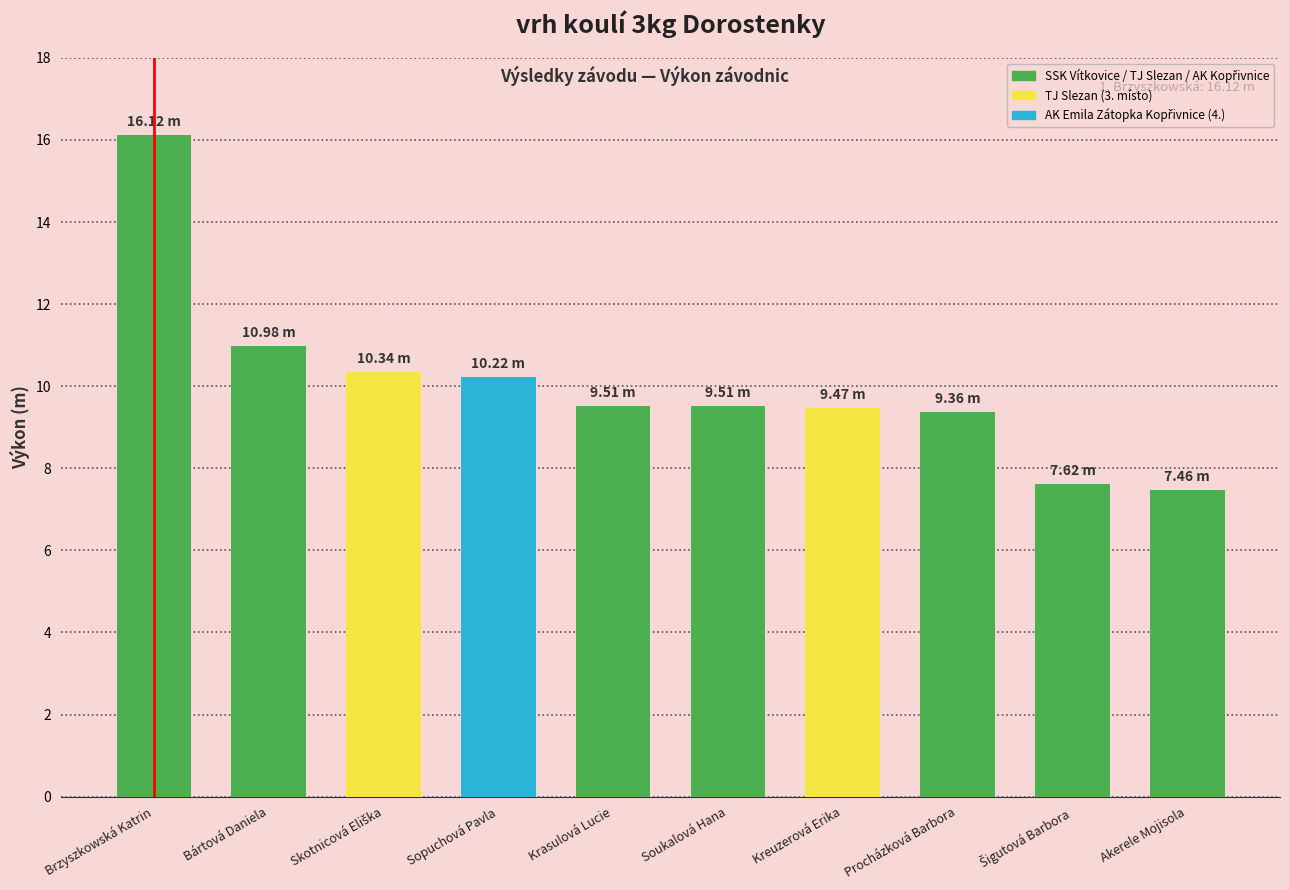

What is the sum of the values at Procházková Barbora and Sopuchová Pavla?

19.6